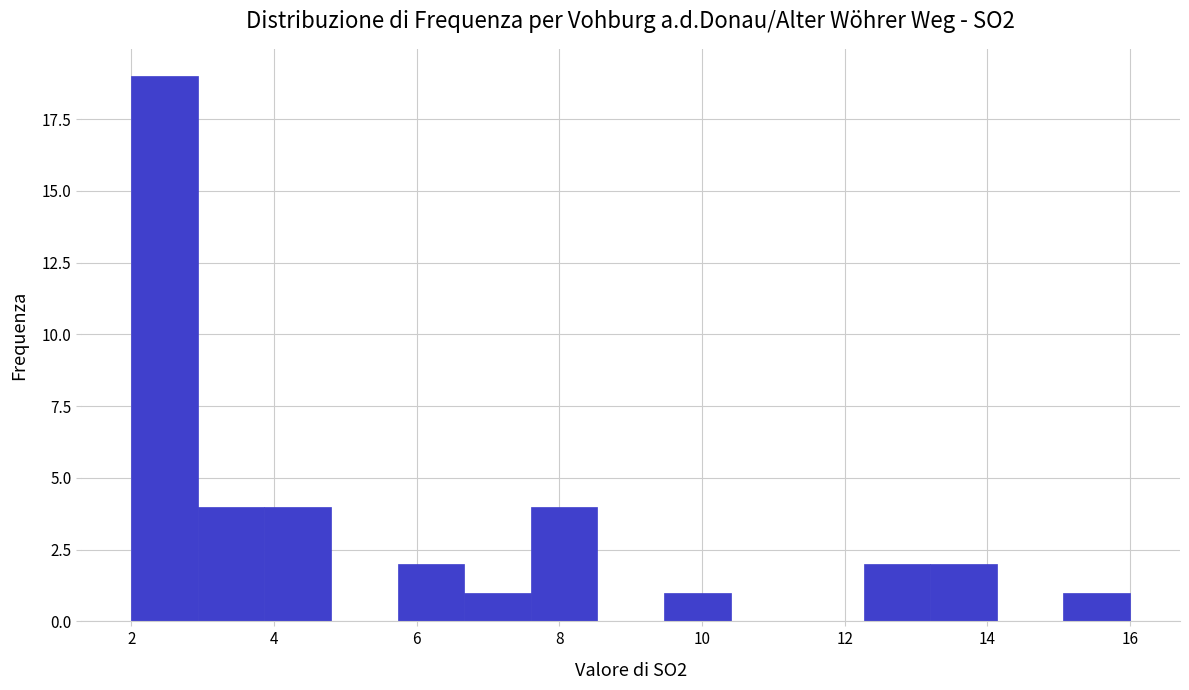

Over which range of the x-axis is the bar tallest?

2.0 to 3.0